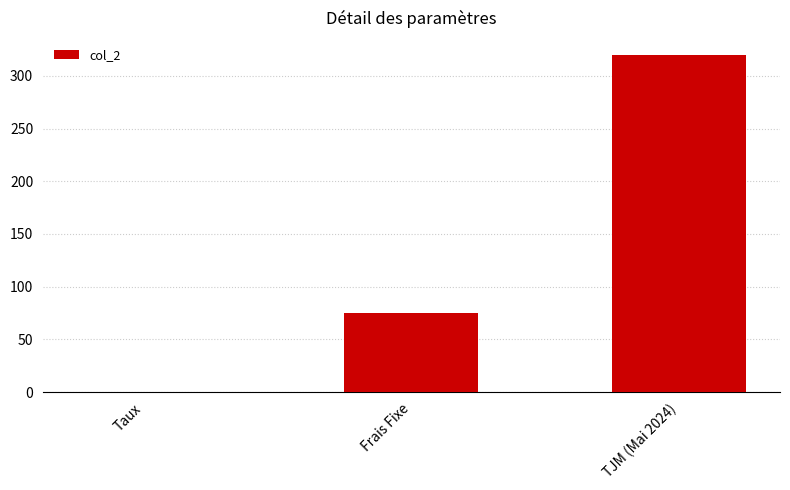

What is the change in value from Frais Fixe to TJM (Mai 2024)?

+245.0